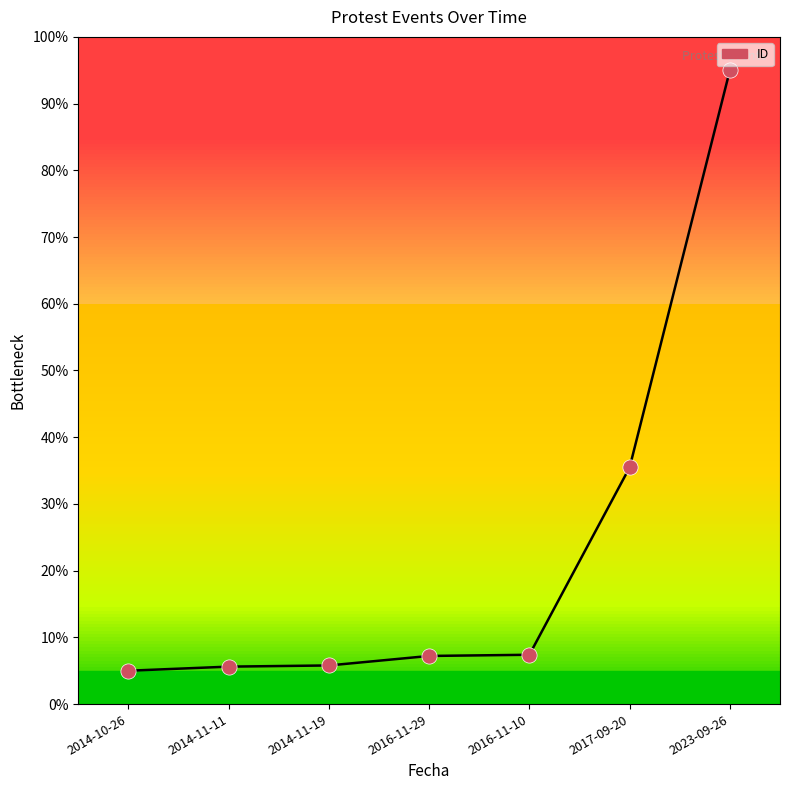

Between 2023-09-26 and 2014-11-19, which is larger?

2023-09-26